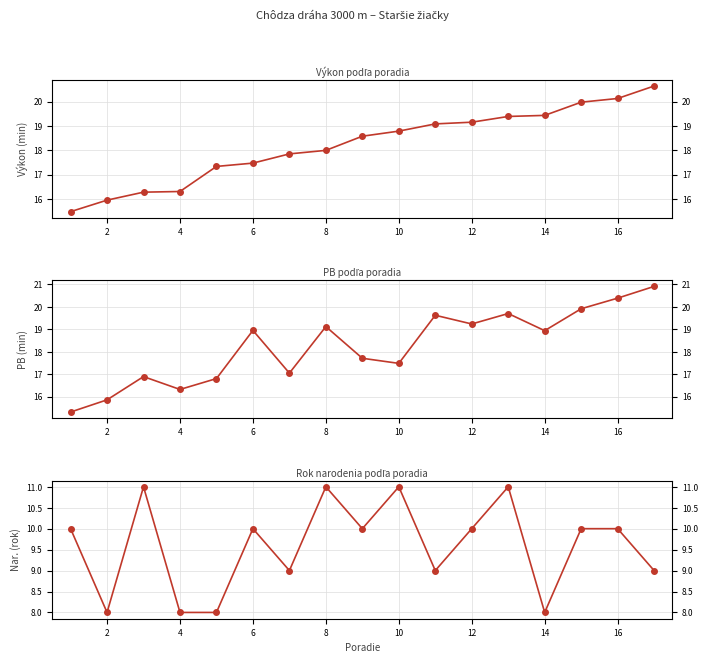

What is the average value of the Naroden series?

9.6